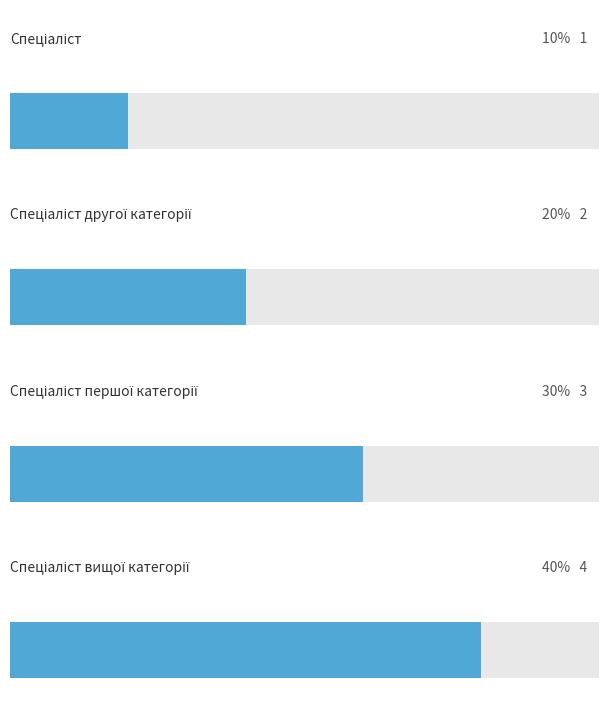

Approximately how many times larger is the value at Спеціаліст другої категорії compared to Спеціаліст вищої категорії?

0.5